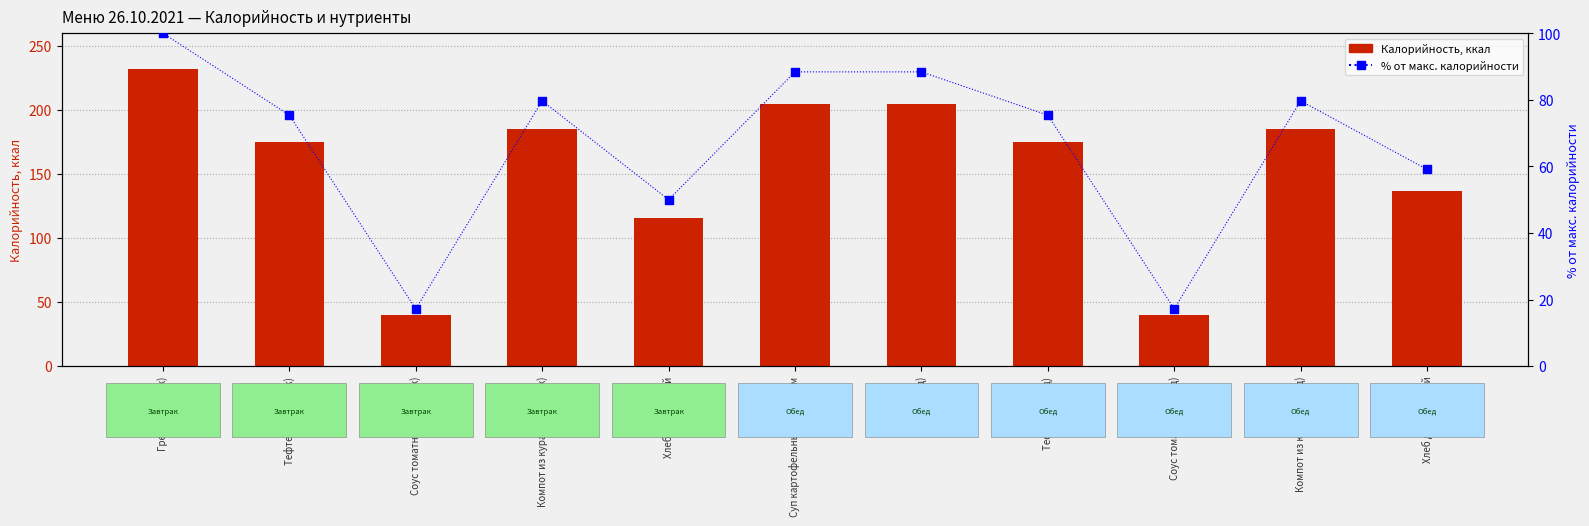

Which series has the largest Y range (max minus min)?

Калорийность